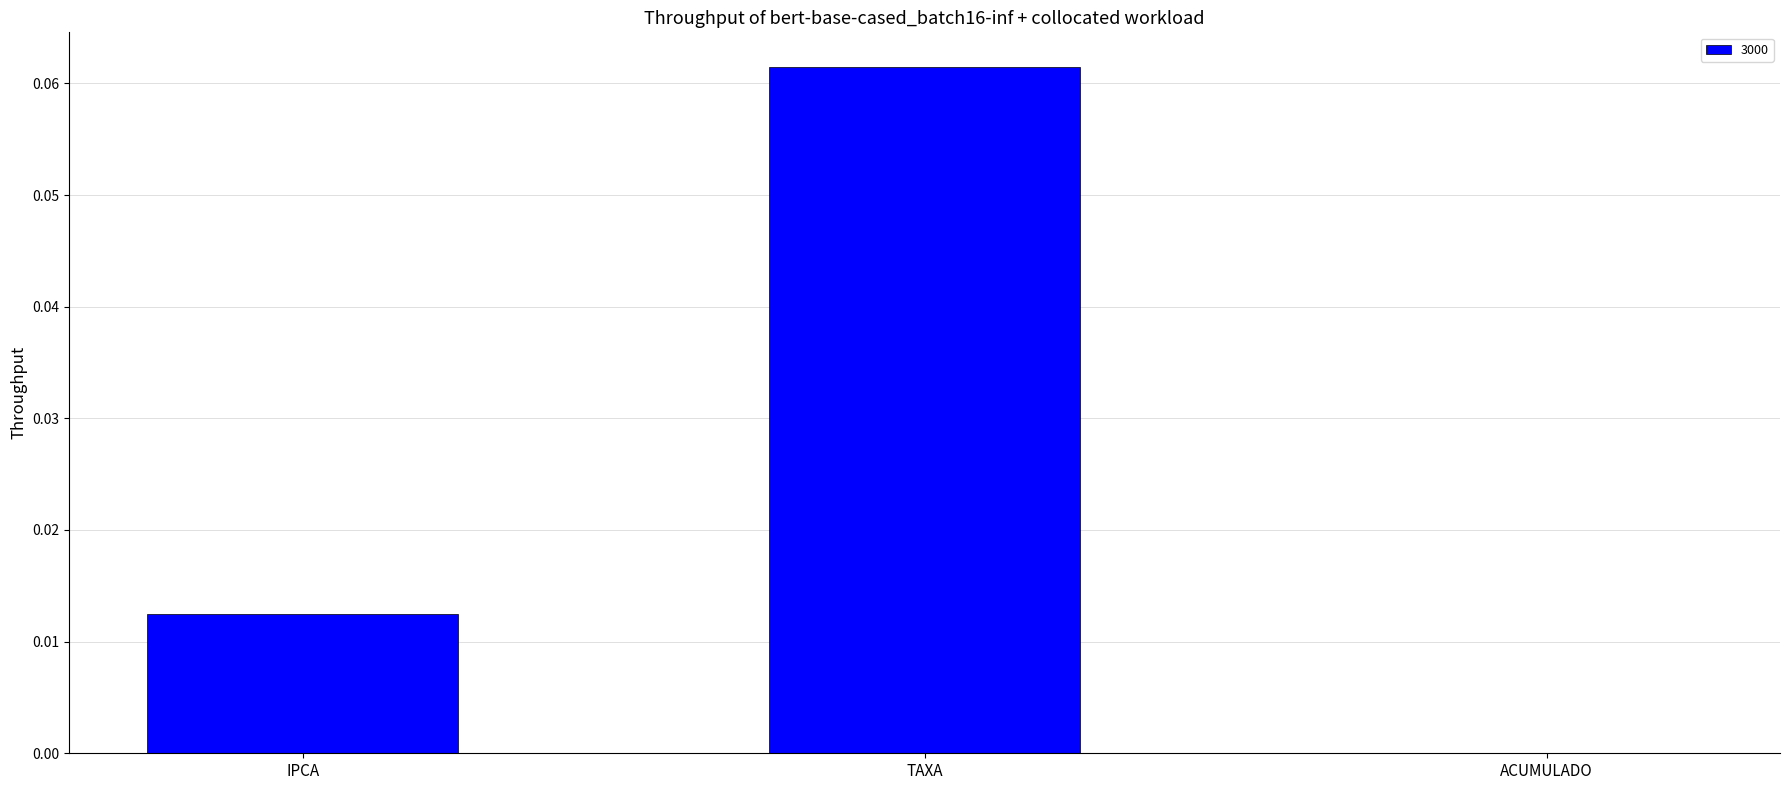

Which label corresponds to the largest value in the chart?

TAXA